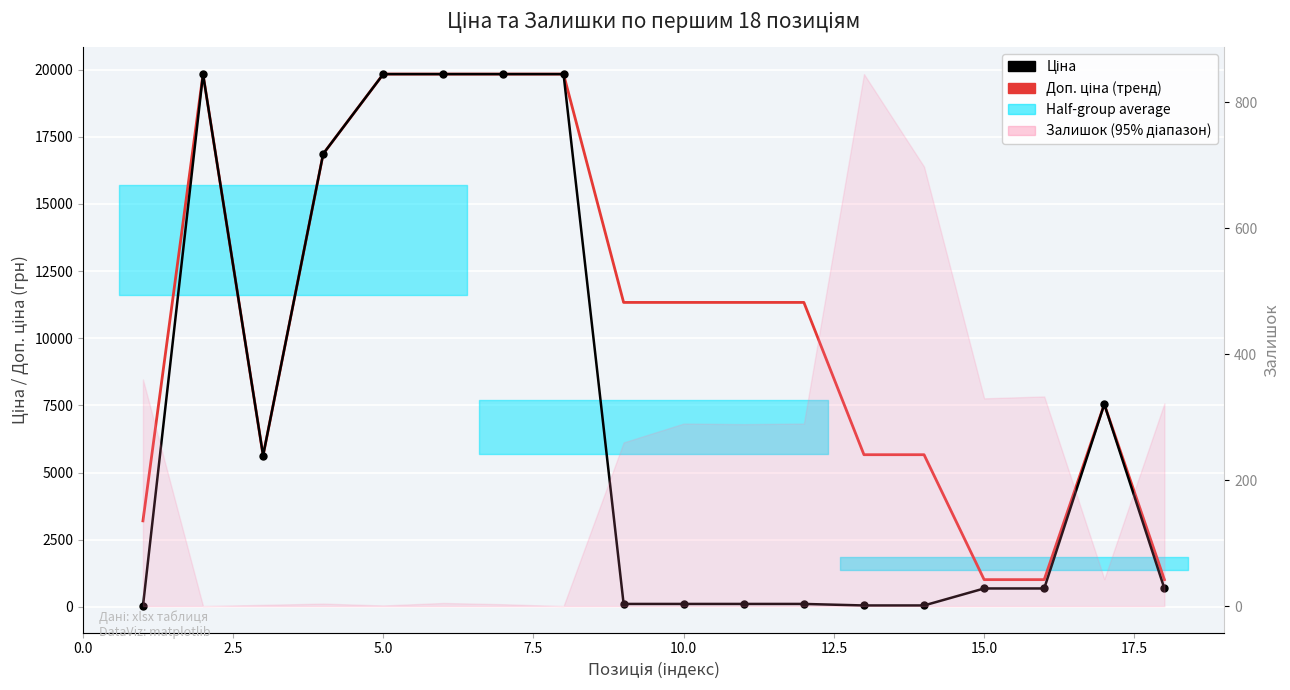

What is the value of the Ціна point at the 15th from the left?

689.1